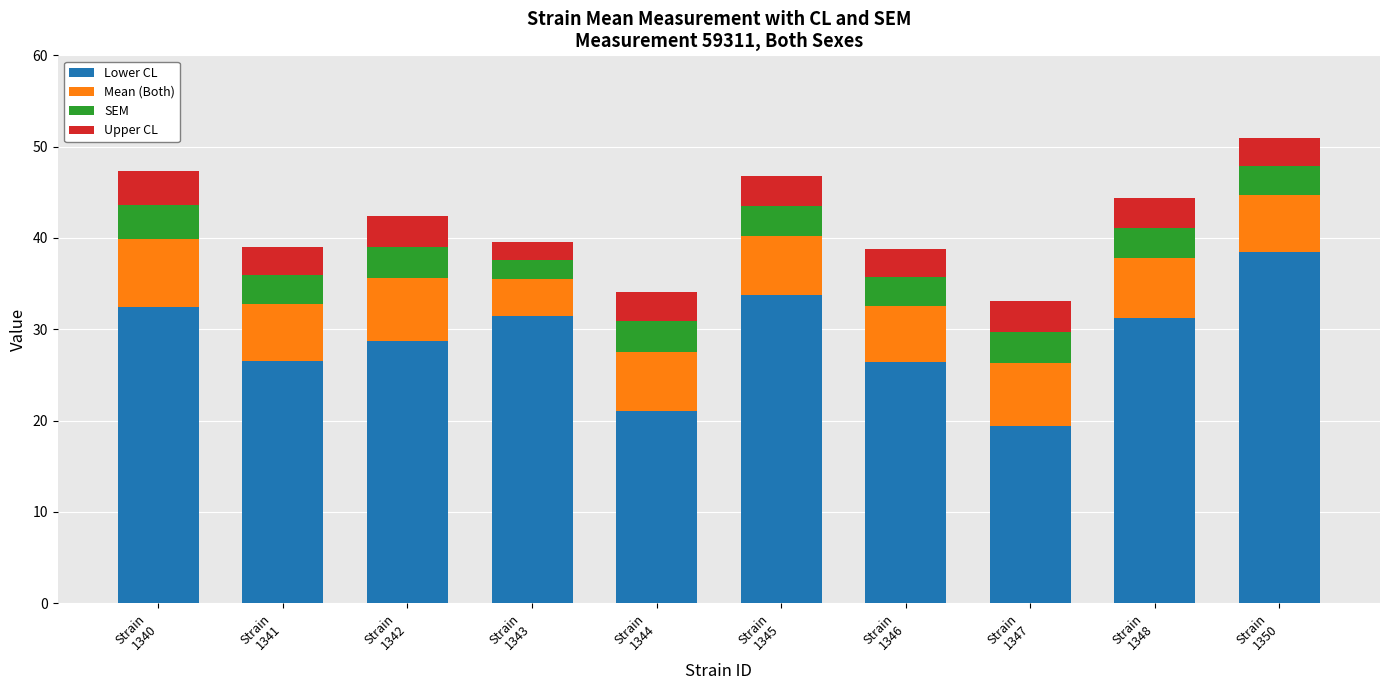

What is the minimum value for Lower CL?

19.4